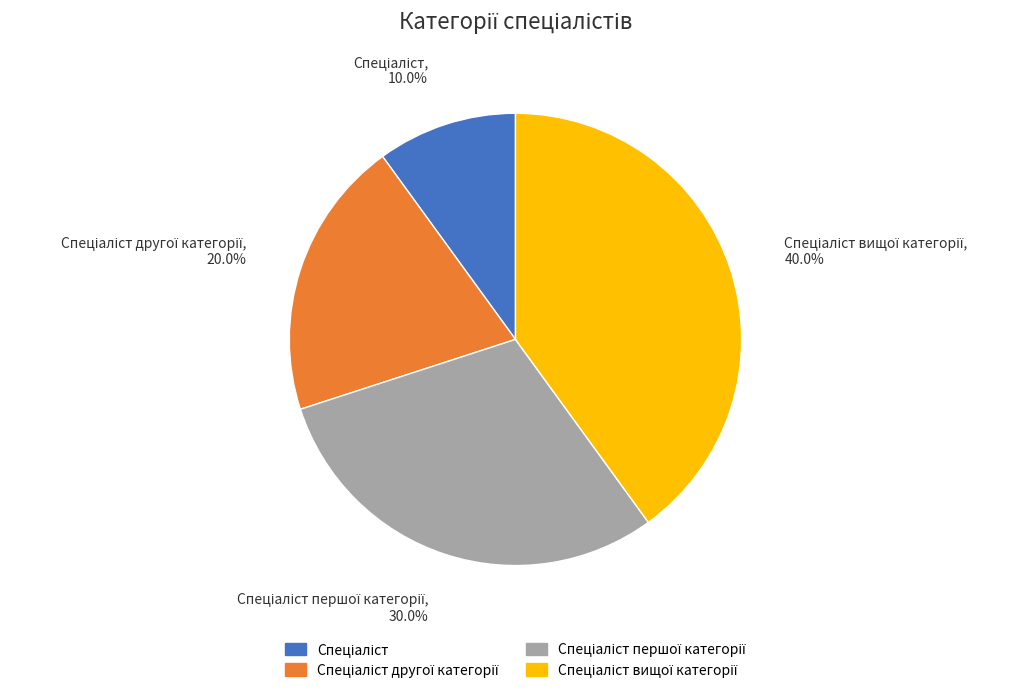

Does any single category account for the majority?

No